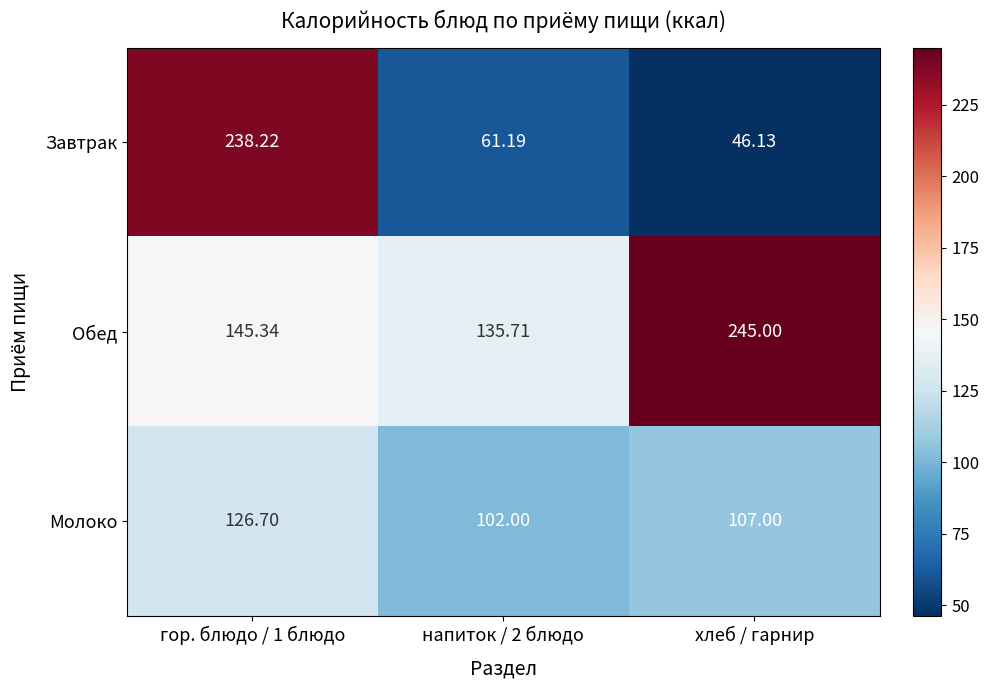

At which label is Молоко closest to 114?

хлеб / гарнир